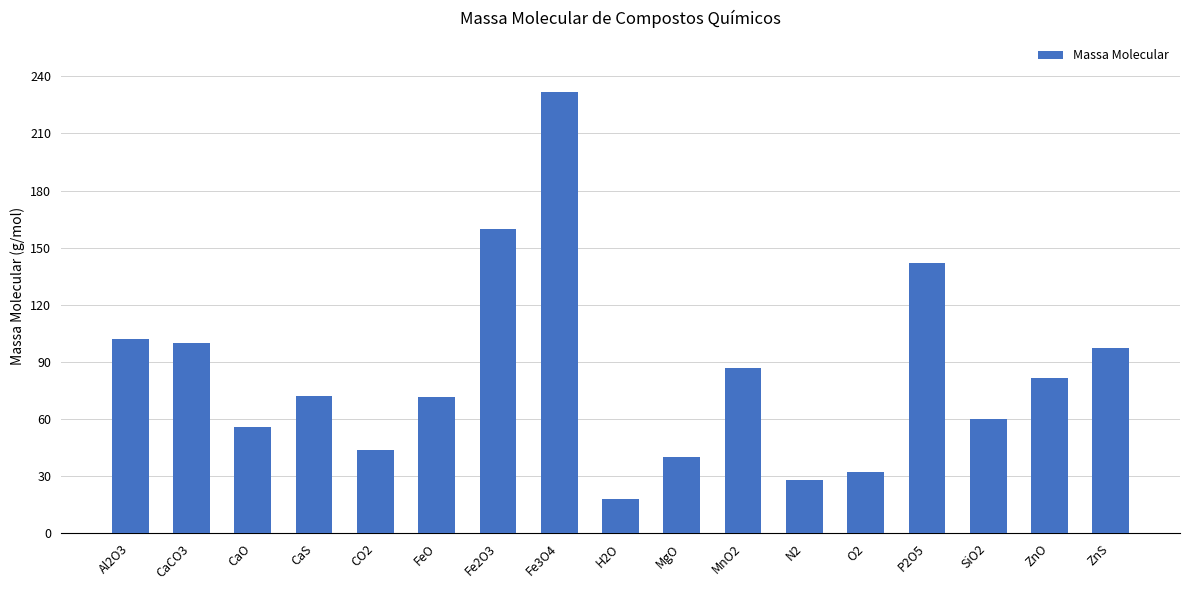

How many values are below 72?

8